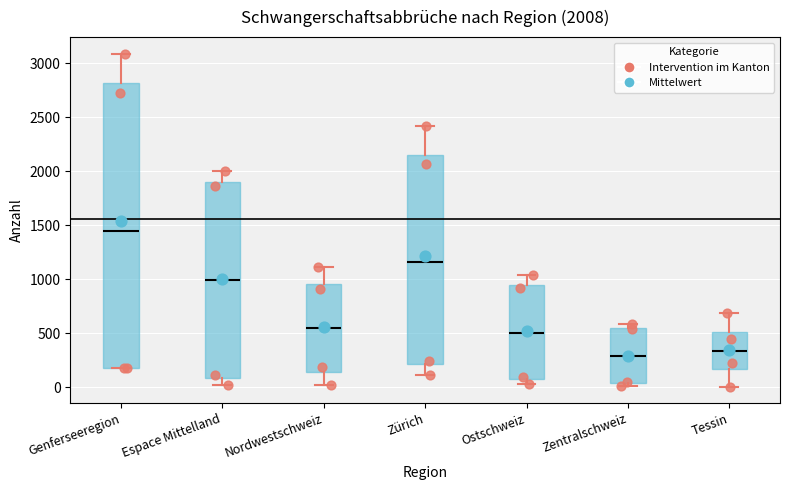

Comparing the boxes themselves (not the whiskers), which one is the tallest?

Genferseeregion